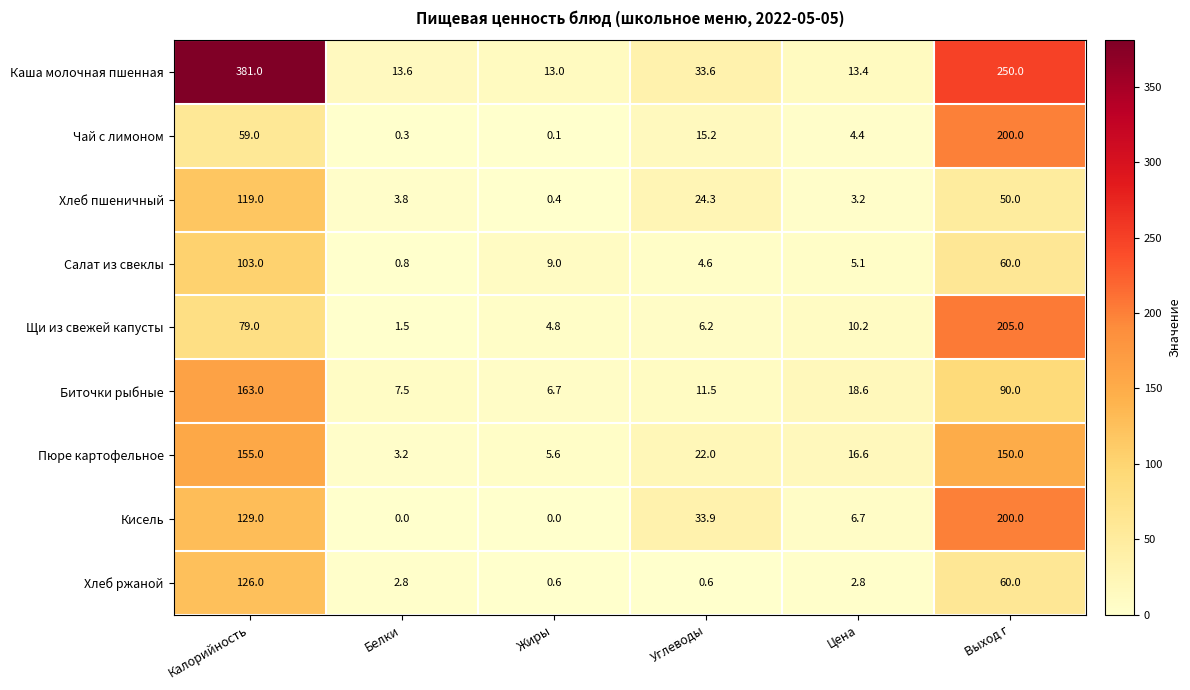

At which label does Щи из свежей капусты reach its minimum?

Белки